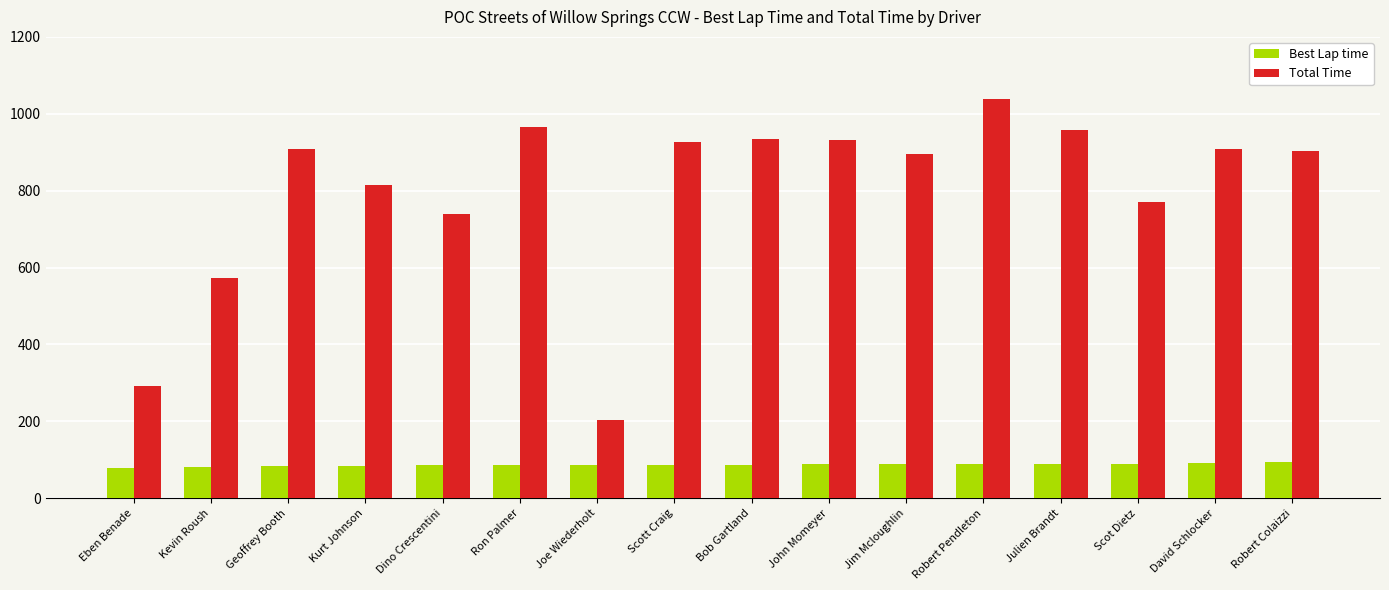

At Jim Mcloughlin, list the series in order from smallest to largest.

Best Lap time, Total Time